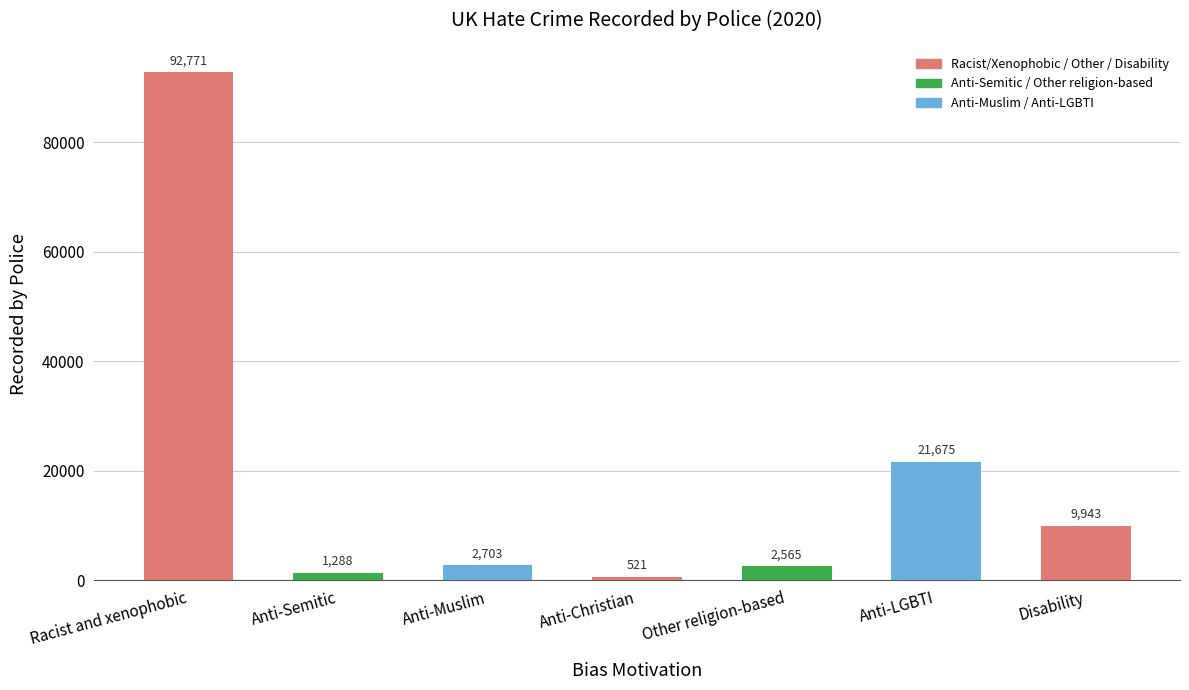

How many series are shown in this chart?

1